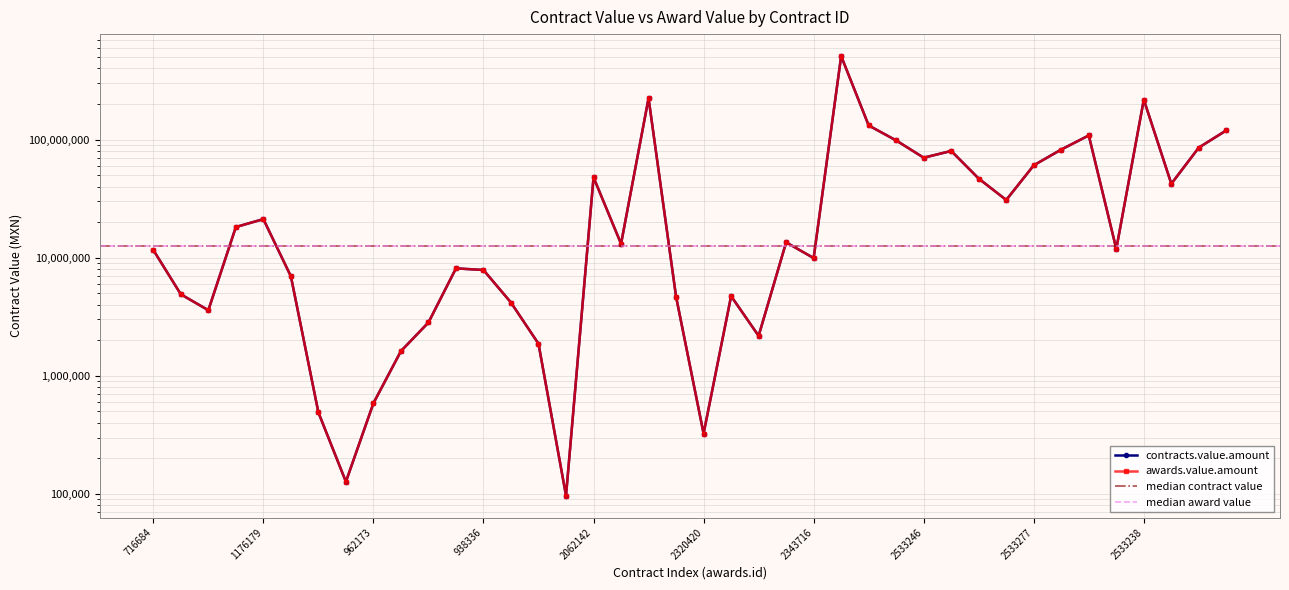

Which series has the largest total across all categories?

contracts.value.amount